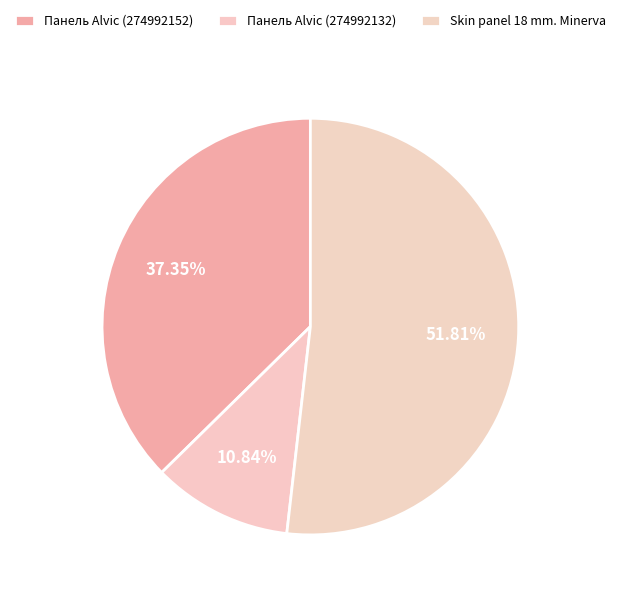

What is the majority slice?

Skin panel 18 mm. Minerva